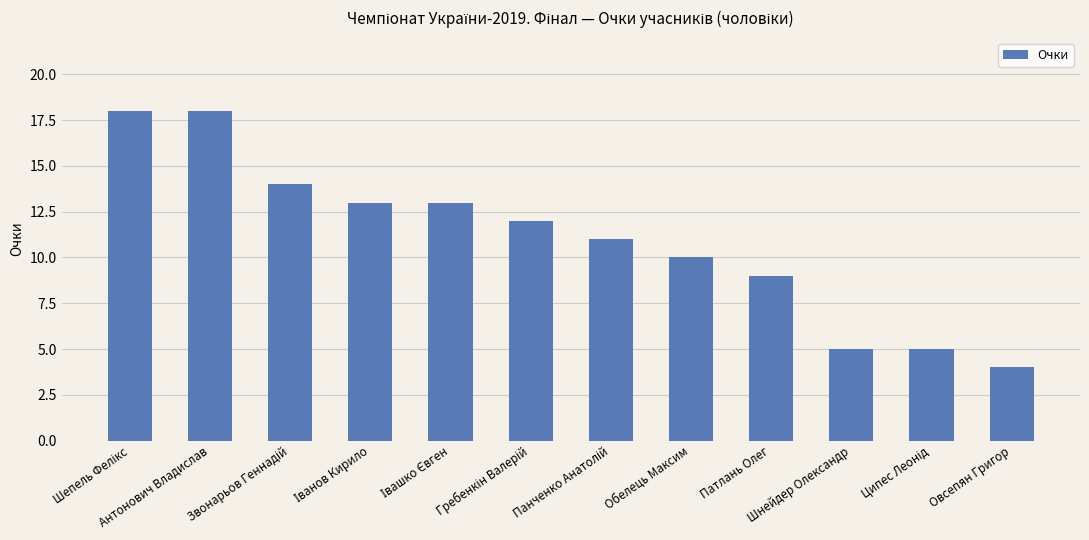

What is the smallest value displayed?

4